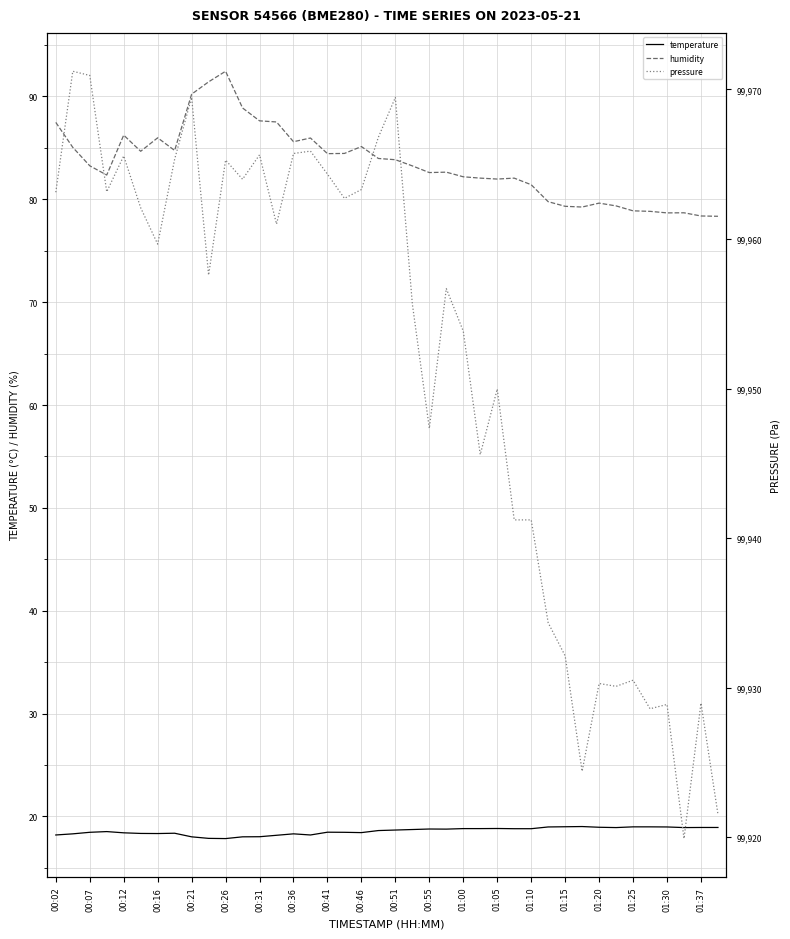

What is the highest value of the temperature series?

19.0